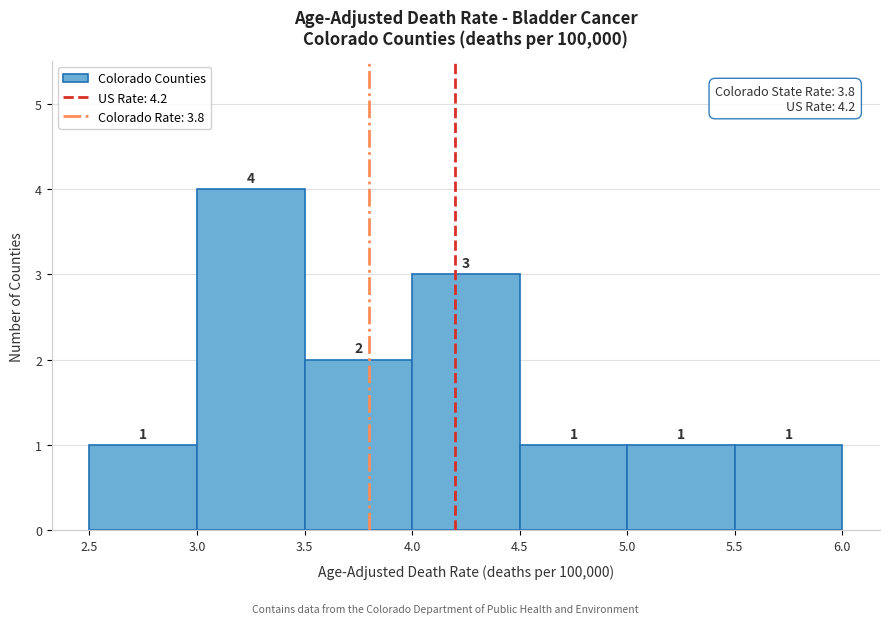

Which range on the x-axis has the tallest bar?

3.0 to 3.5